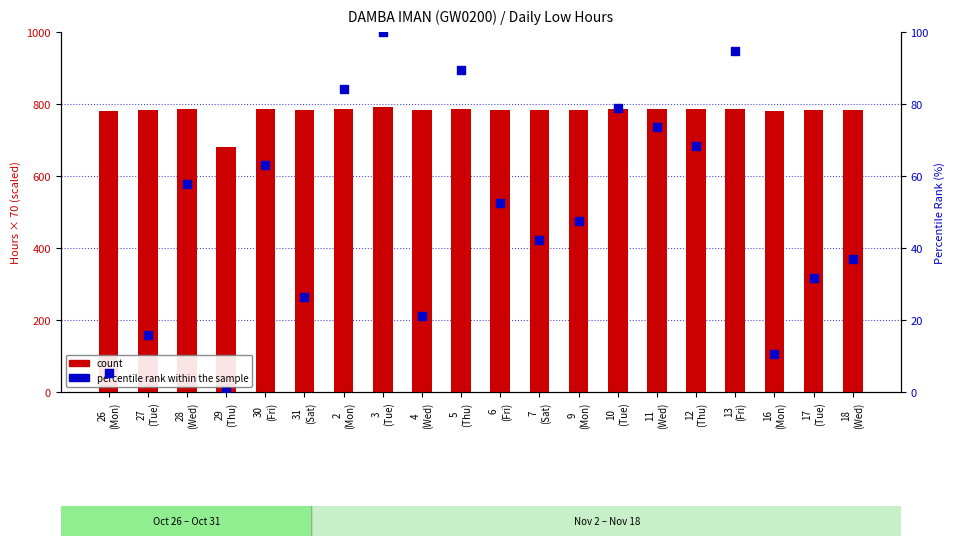

Which series contains the lowest Y value?

percentile rank within the sample